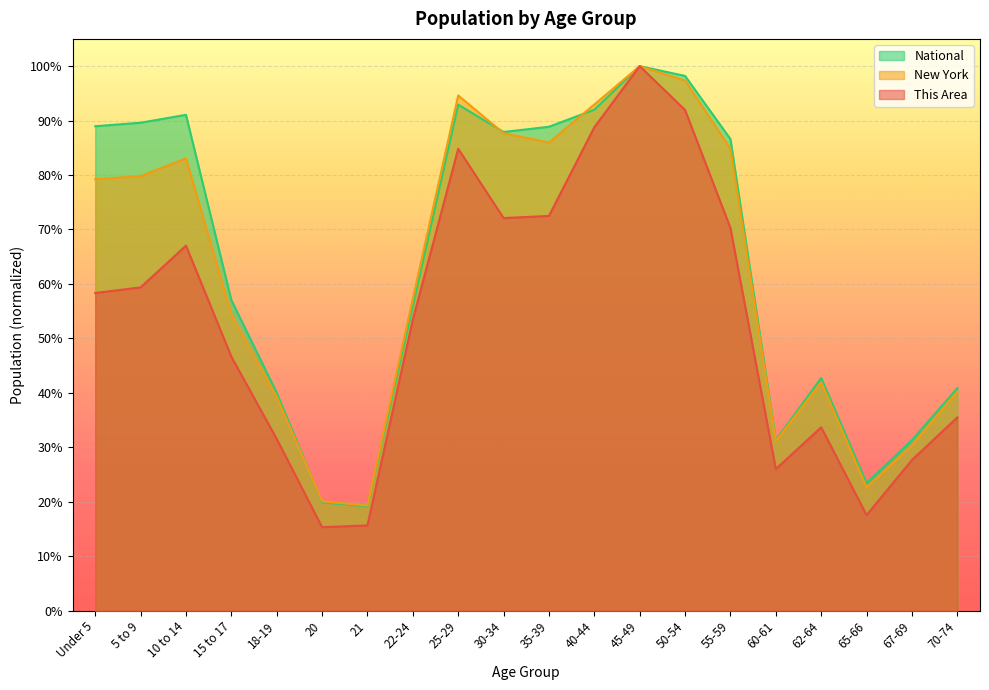

What is the difference between the National values at 65-66 and 22-24?

0.3